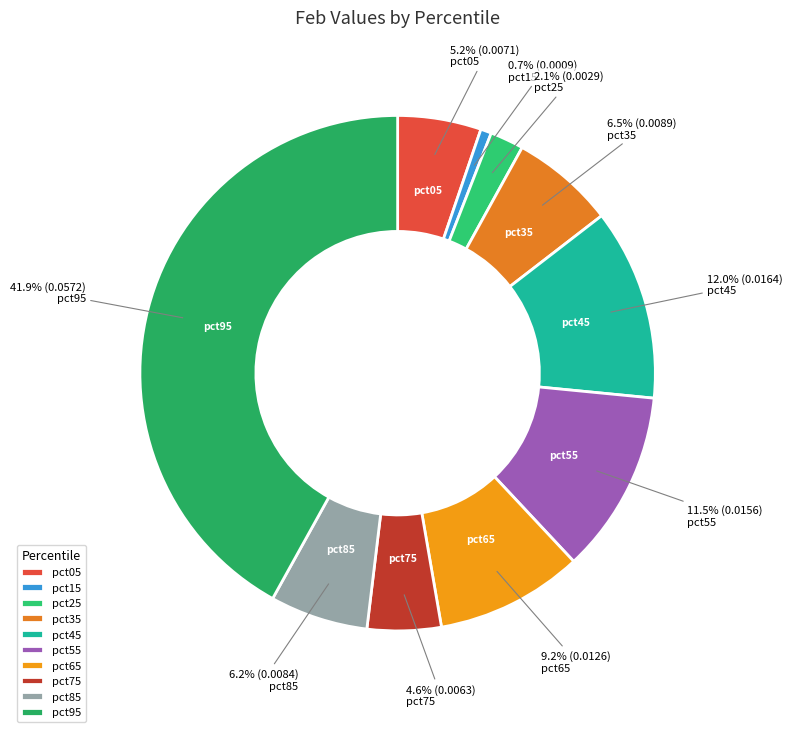

Count the number of slices in the pie.

10